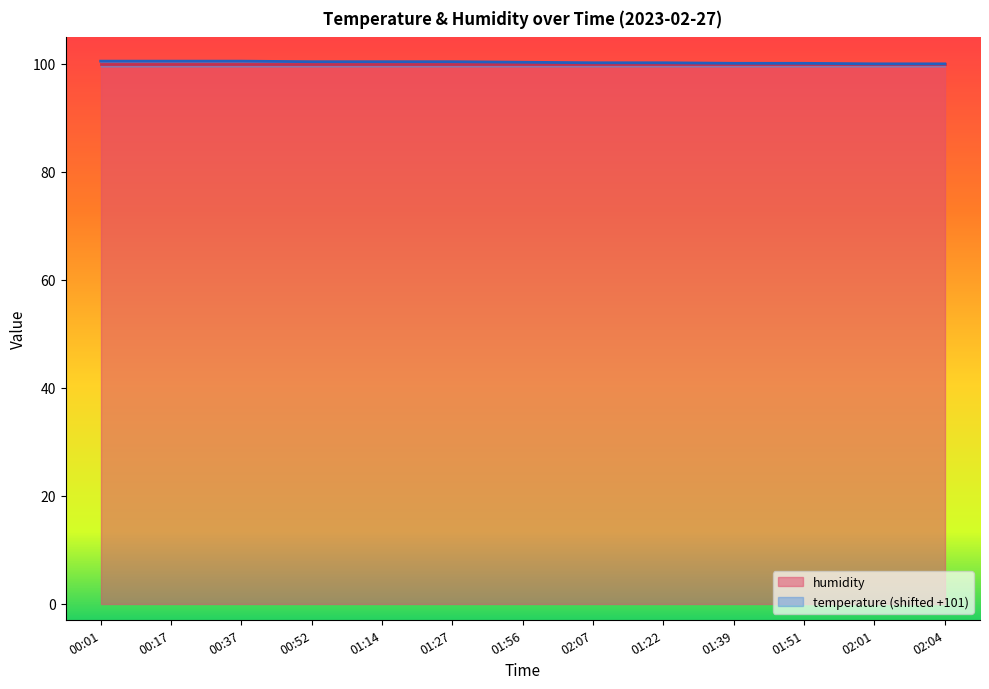

True or false: the data shows 170.0 at 00:01.

False